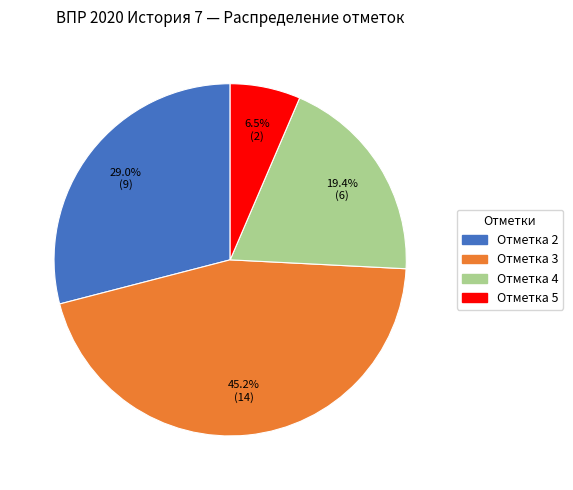

How many segments does this pie chart have?

4